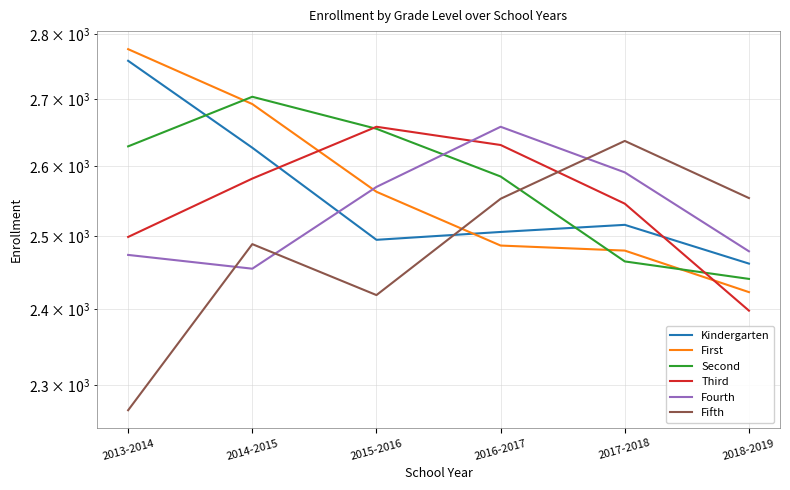

Which has a higher value, 2017-2018 or 2016-2017?

2017-2018